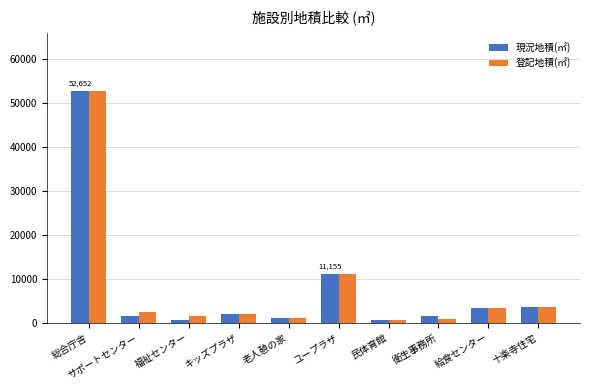

Which category has the highest value across all series?

総合庁舎